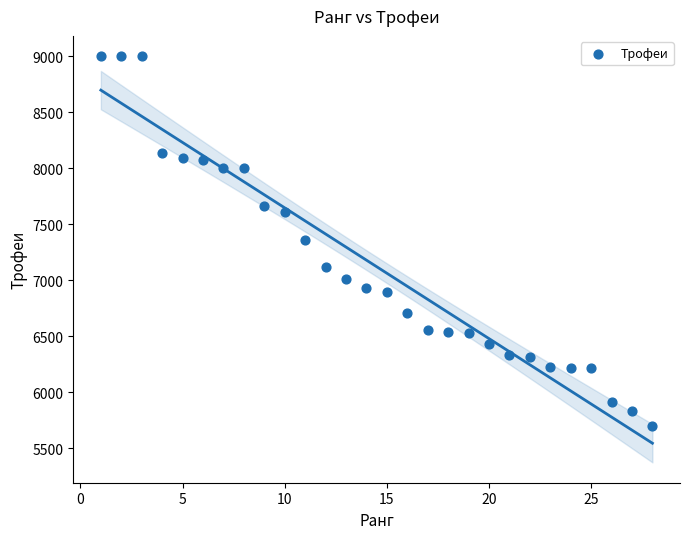

What is the range of X values (max minus min)?

27